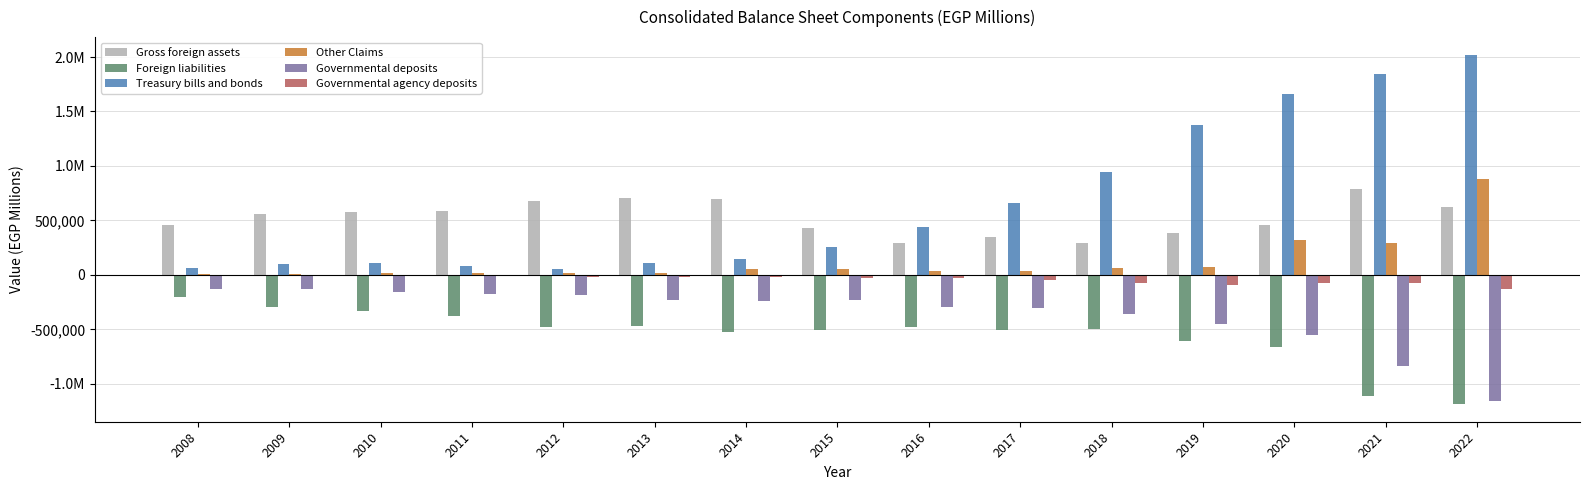

Rank the categories by Other Claims value from highest to lowest.

2022, 2020, 2021, 2019, 2018, 2015, 2014, 2016, 2017, 2013, 2012, 2011, 2010, 2009, 2008